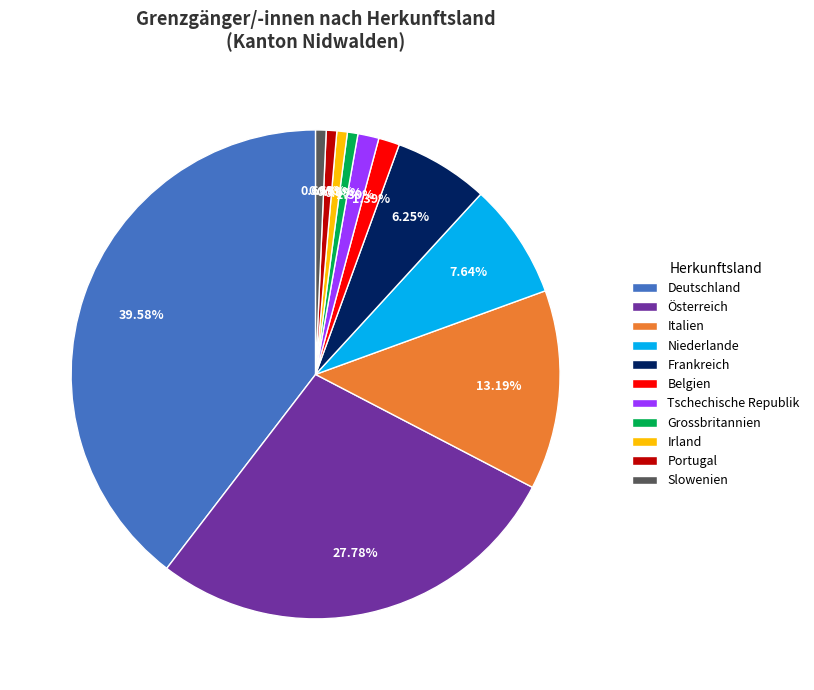

How many slices are in this pie chart?

11